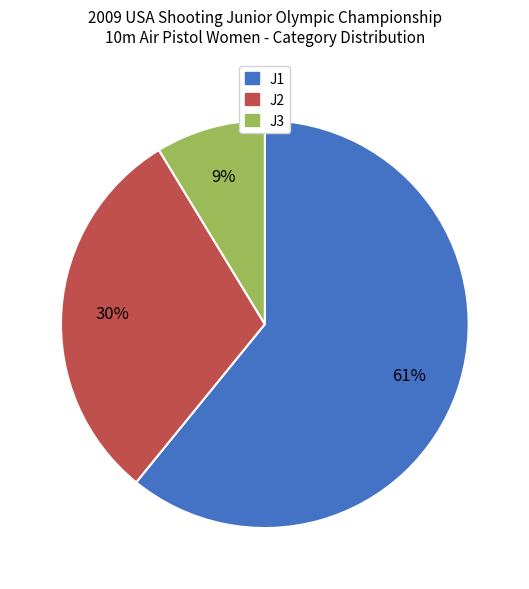

True or false: J3 accounts for 17% of the total.

False